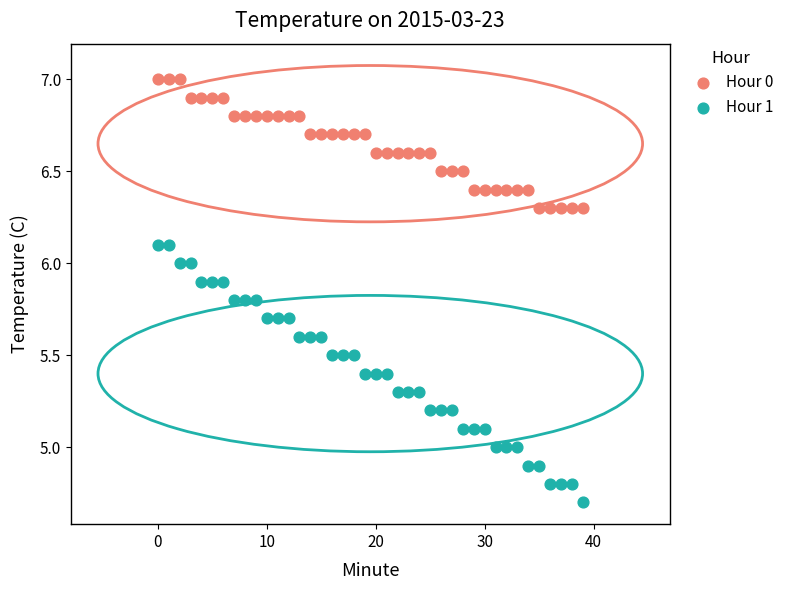

Across all data points, what is the range of Y values (max minus min)?

2.3